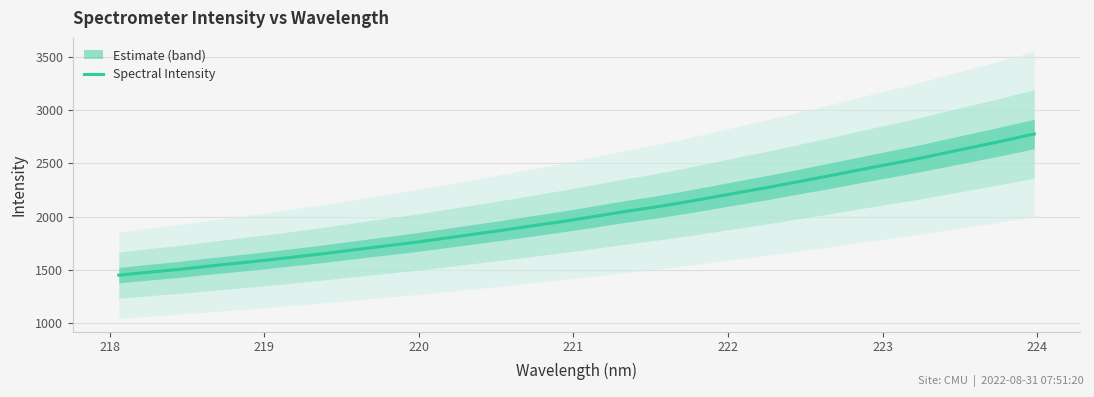

What is the highest value of the Spectral Intensity series?

2777.2